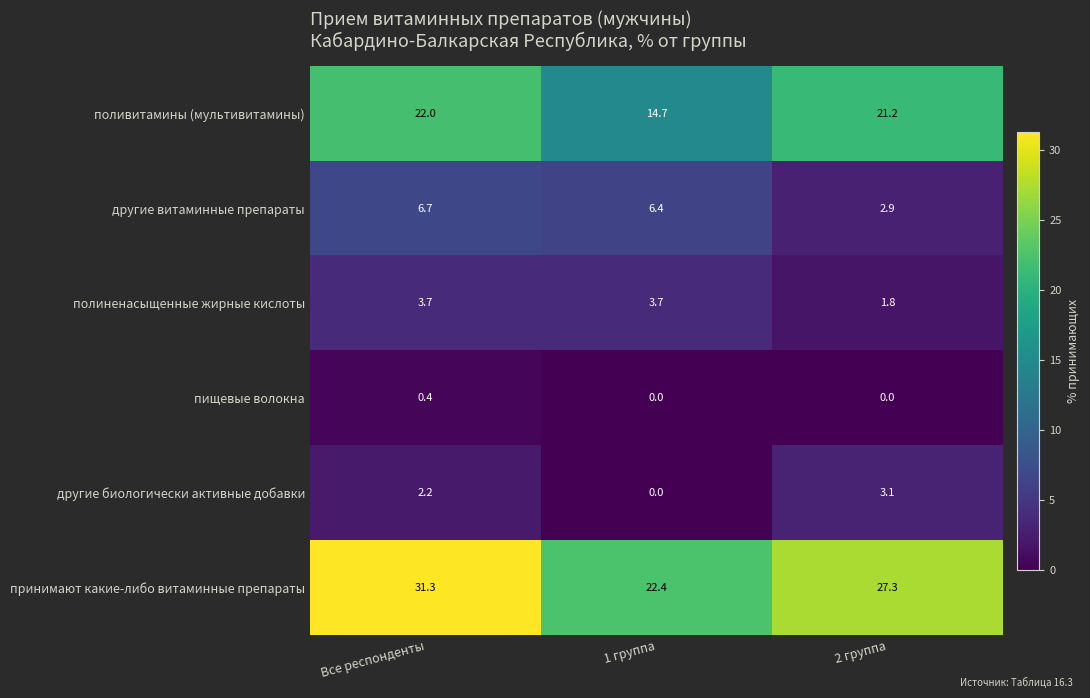

Is it true that принимают какие-либо витаминные препараты equals 27.3 at 2 группа?

True